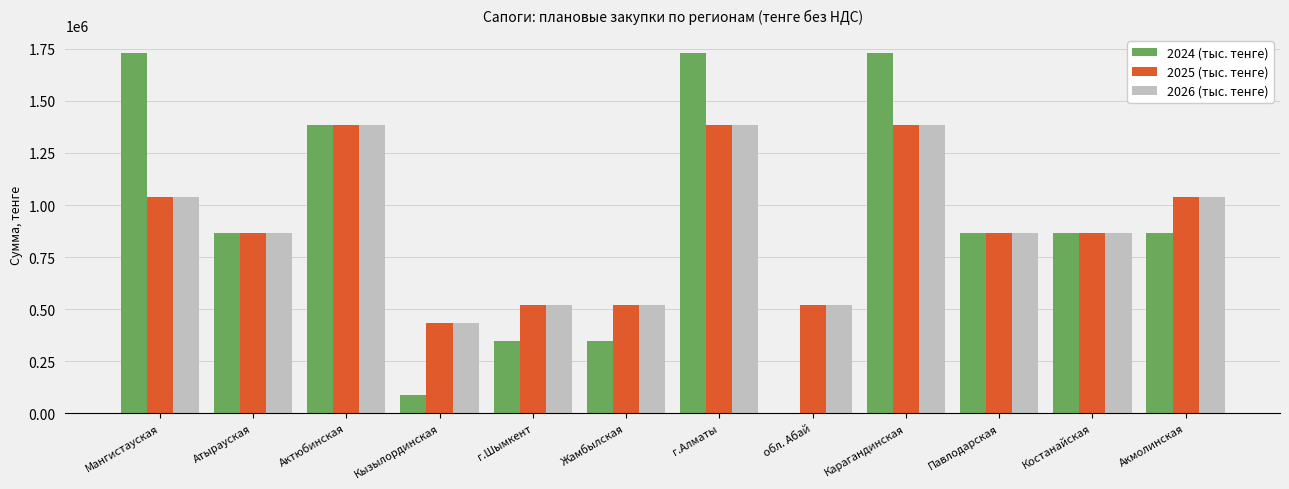

Between Жамбылская and г.Алматы, which series saw the biggest shift?

2024 (тыс. тенге)